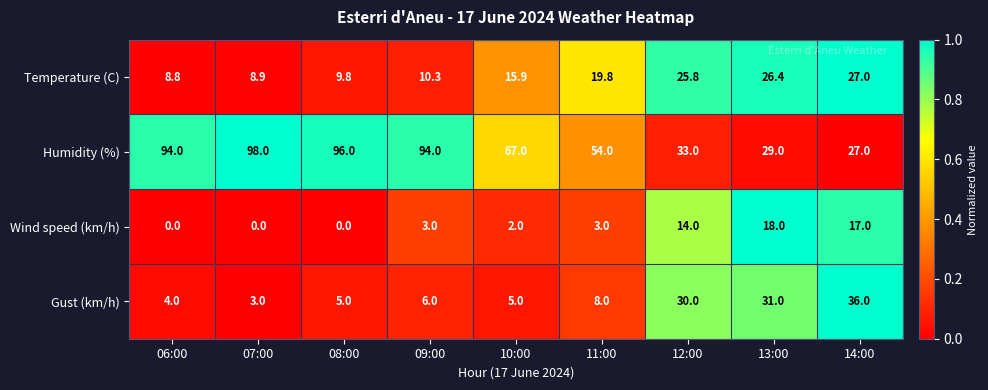

List the series in order of their peak value, highest first.

Humidity (%), Gust (km/h), Temperature (C), Wind speed (km/h)